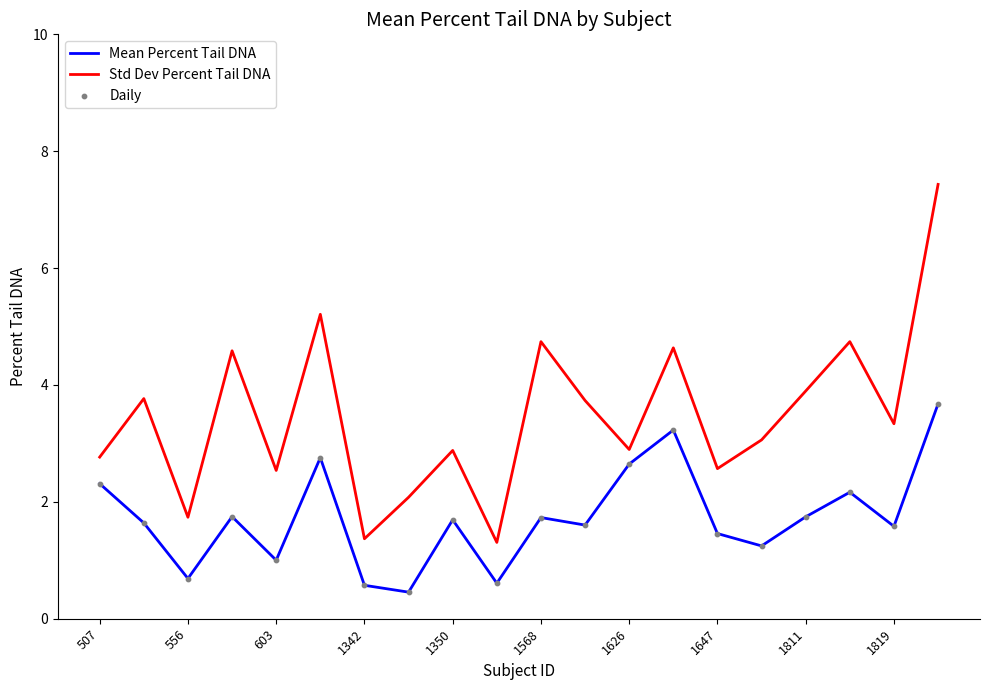

Which series has the widest spread of values?

Std Dev Percent Tail DNA